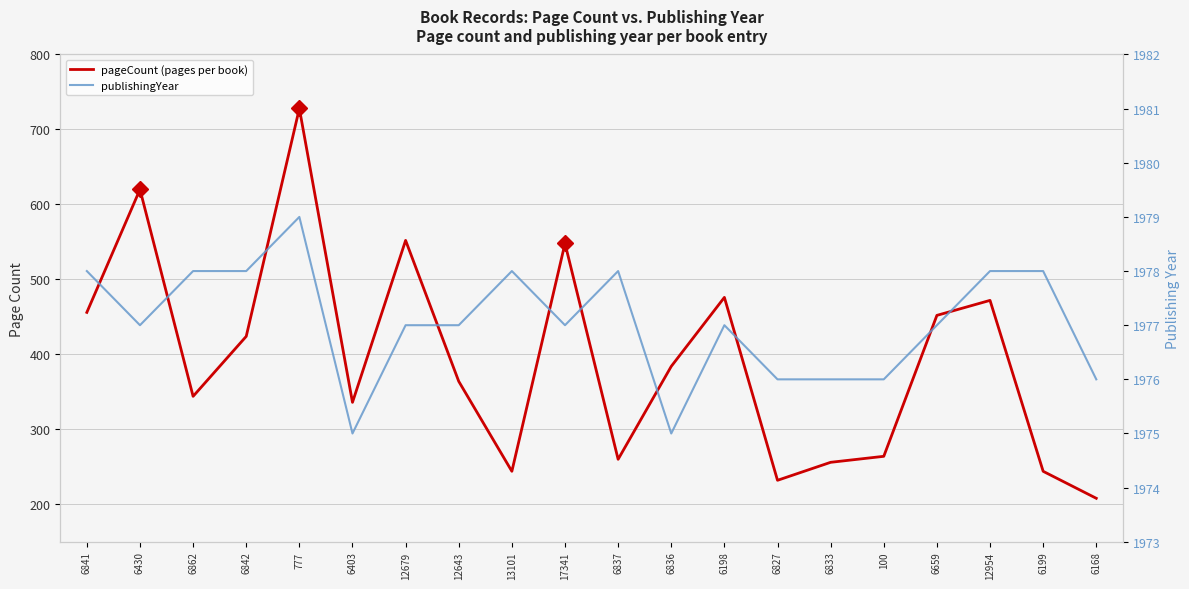

How many lines are shown in the chart?

2